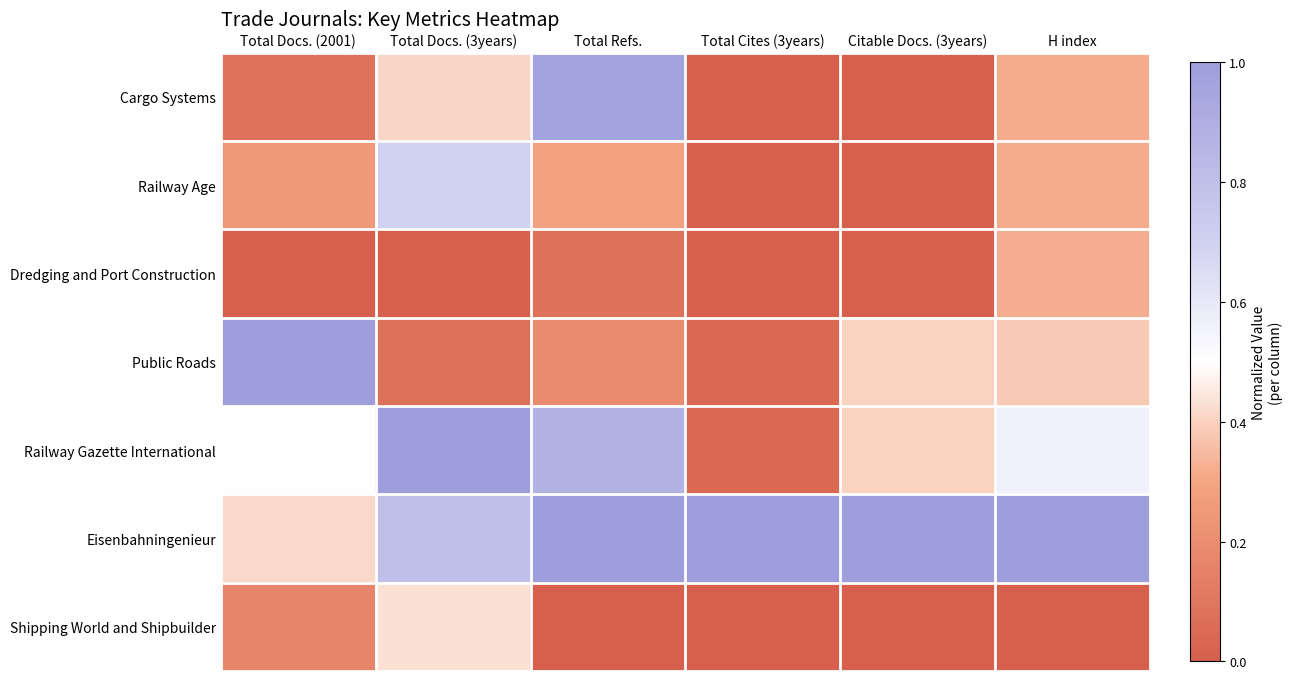

Reading left to right, transcribe all the data shown in this chart.

Cargo Systems: Total Docs. (2001)=0.1	Total Docs. (3years)=0.4	Total Refs.=1.0	Total Cites (3years)=0.0	Citable Docs. (3years)=0.0	H index=0.3
Railway Age: Total Docs. (2001)=0.2	Total Docs. (3years)=0.7	Total Refs.=0.3	Total Cites (3years)=0.0	Citable Docs. (3years)=0.0	H index=0.3
Dredging and Port Construction: Total Docs. (2001)=0.0	Total Docs. (3years)=0.0	Total Refs.=0.1	Total Cites (3years)=0.0	Citable Docs. (3years)=0.0	H index=0.3
Public Roads: Total Docs. (2001)=1.0	Total Docs. (3years)=0.1	Total Refs.=0.2	Total Cites (3years)=0.0	Citable Docs. (3years)=0.4	H index=0.4
Railway Gazette International: Total Docs. (2001)=0.5	Total Docs. (3years)=1.0	Total Refs.=0.9	Total Cites (3years)=0.0	Citable Docs. (3years)=0.4	H index=0.6
Eisenbahningenieur: Total Docs. (2001)=0.4	Total Docs. (3years)=0.8	Total Refs.=1.0	Total Cites (3years)=1.0	Citable Docs. (3years)=1.0	H index=1.0
Shipping World and Shipbuilder: Total Docs. (2001)=0.2	Total Docs. (3years)=0.4	Total Refs.=0.0	Total Cites (3years)=0.0	Citable Docs. (3years)=0.0	H index=0.0